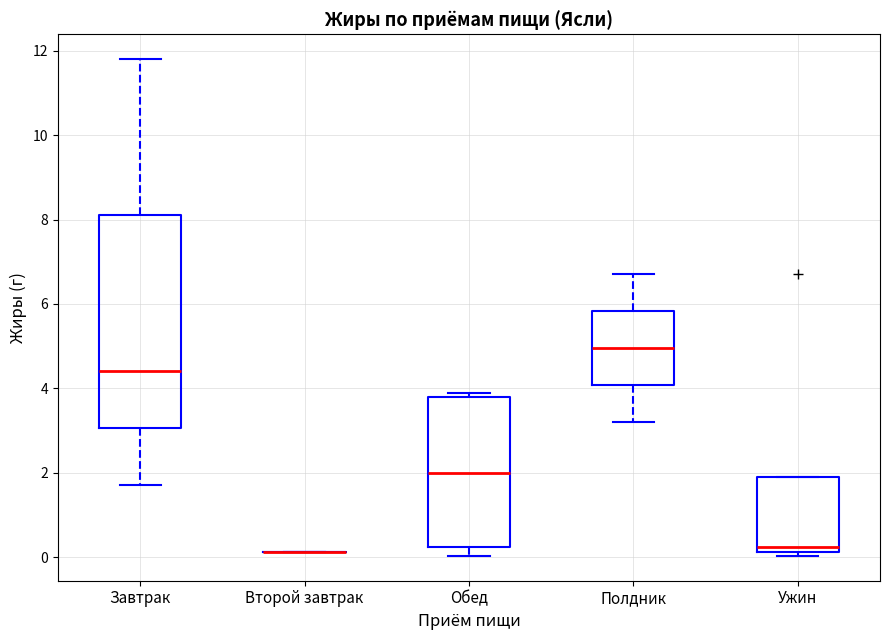

Reading left to right, transcribe this box plot: for each box, give where its median line is, the range the box spans, and where its two whiskers end, as read against the y-axis. The values are not printed on the chart, so give them approximately, as read against the axis.

Завтрак: median 4.4, box 3.0 to 8.2, whiskers 1.8 to 11.8
Второй завтрак: box collapsed to a line at 0.2, whiskers 0.2 to 0.2
Обед: median 2.0, box 0.2 to 3.8, whiskers 0.0 to 4.0
Полдник: median 5.0, box 4.0 to 5.8, whiskers 3.2 to 6.8
Ужин: median 0.2 (just above the box's lower edge), box 0.2 to 2.0, whiskers 0.0 to 2.0